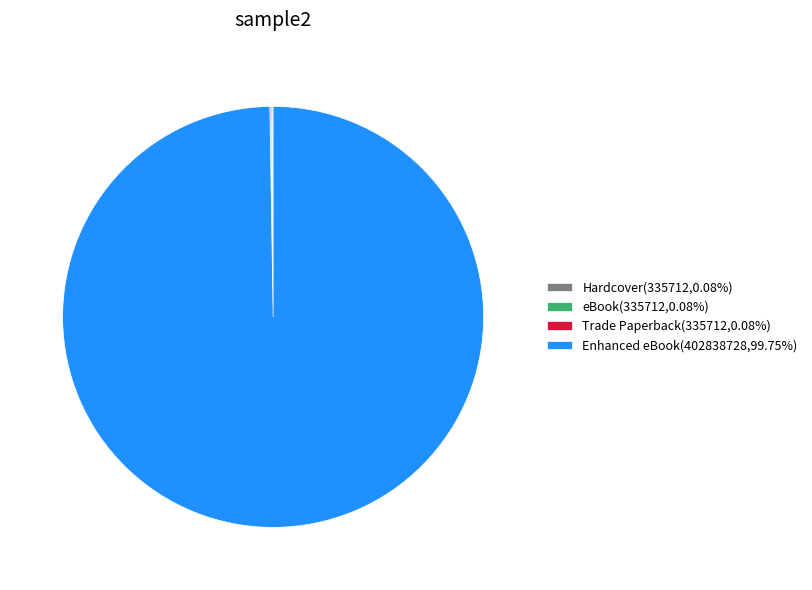

Is there a majority slice in this chart?

Yes